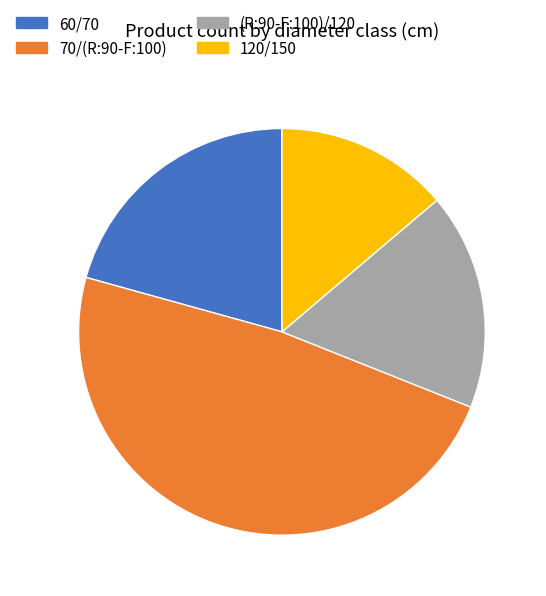

Combined, do 60/70 and 120/150 account for over 50%?

No